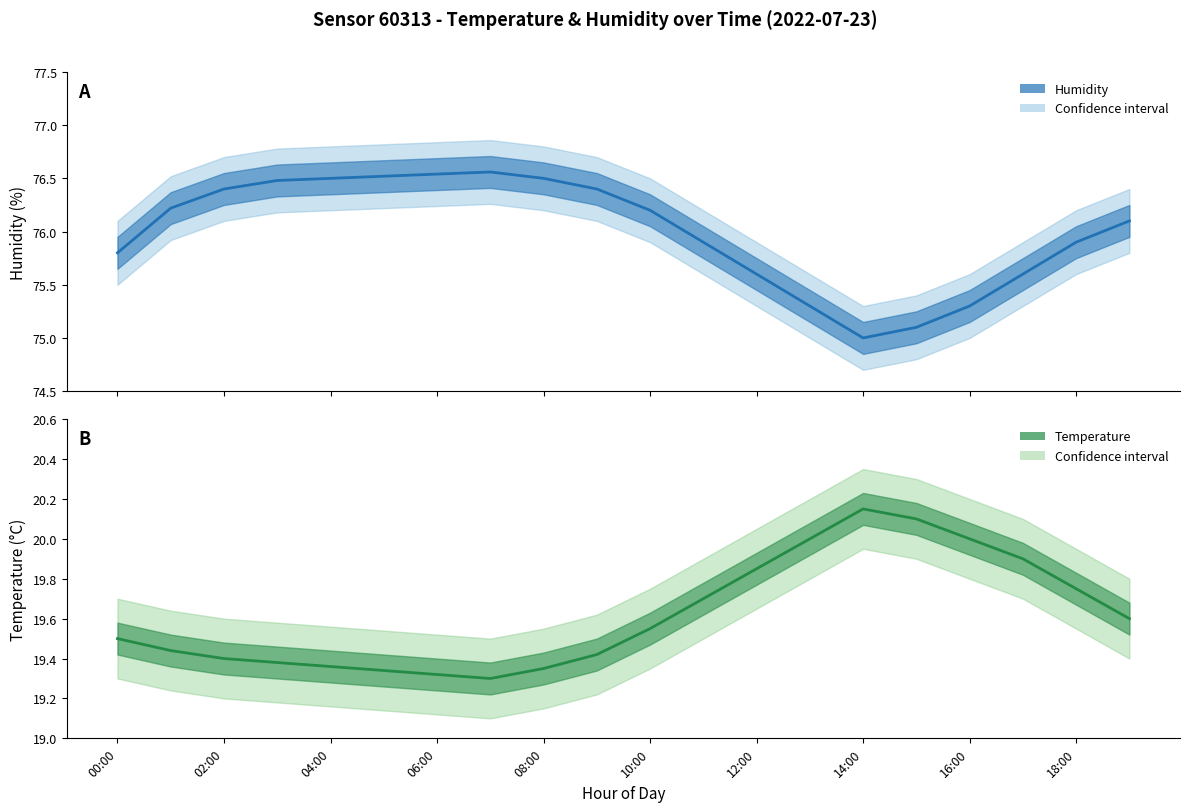

Reading right to left, transcribe all the data shown in this chart.

Humidity (Estimate): 76.1	75.9	75.6	75.3	75.1	75.0	75.3	75.6	75.9	76.2	76.4	76.5	76.6	76.5	76.5	76.5	76.5	76.4	76.2	75.8
Temperature (Estimate): 19.6	19.8	19.9	20.0	20.1	20.1	20.0	19.9	19.7	19.6	19.4	19.4	19.3	19.3	19.3	19.4	19.4	19.4	19.4	19.5